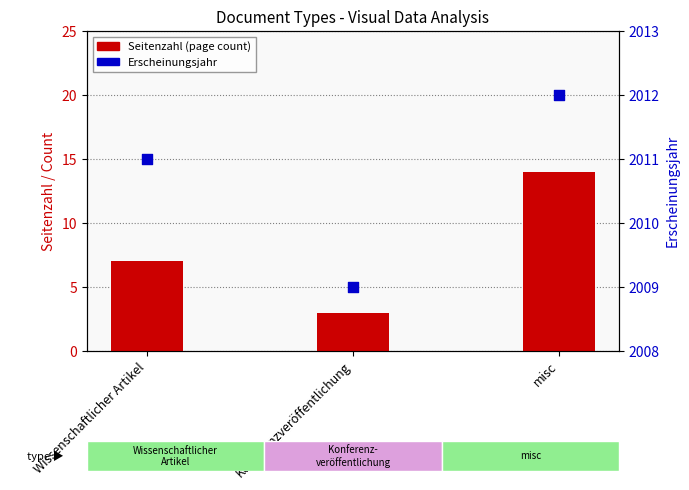

What is the total value across all series at Konferenzveröffentlichung?

2012